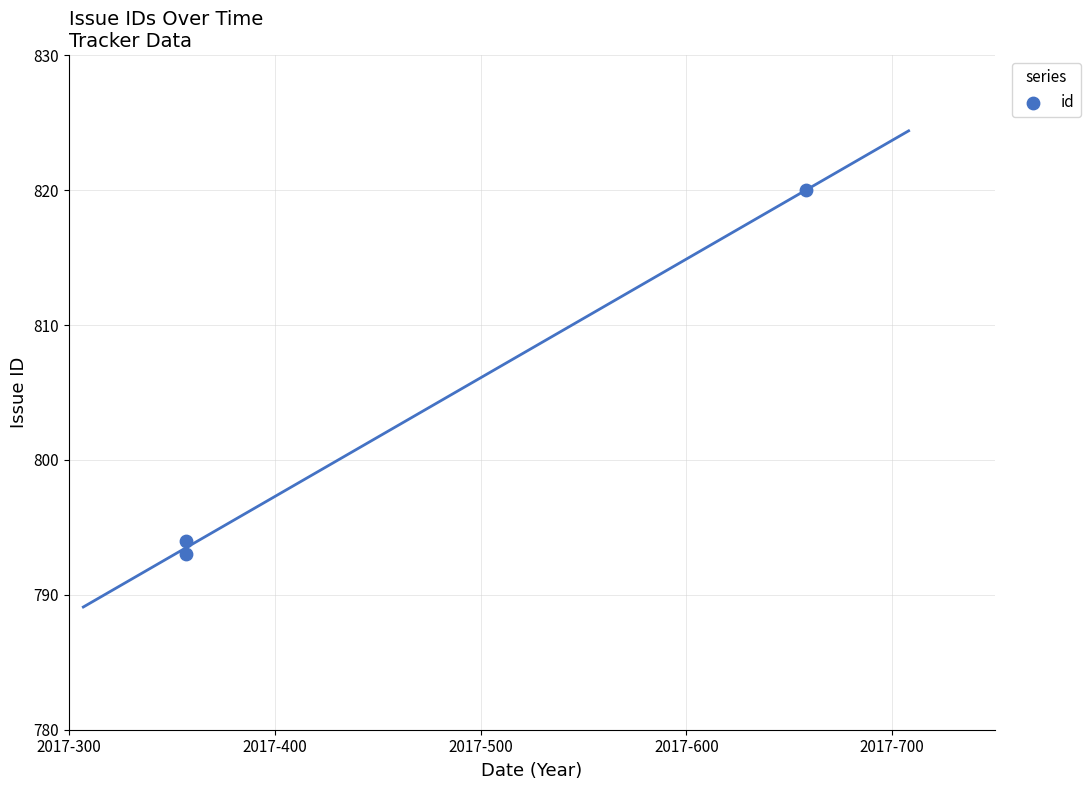

What Y value in the scatter plot is closest to 806?

794